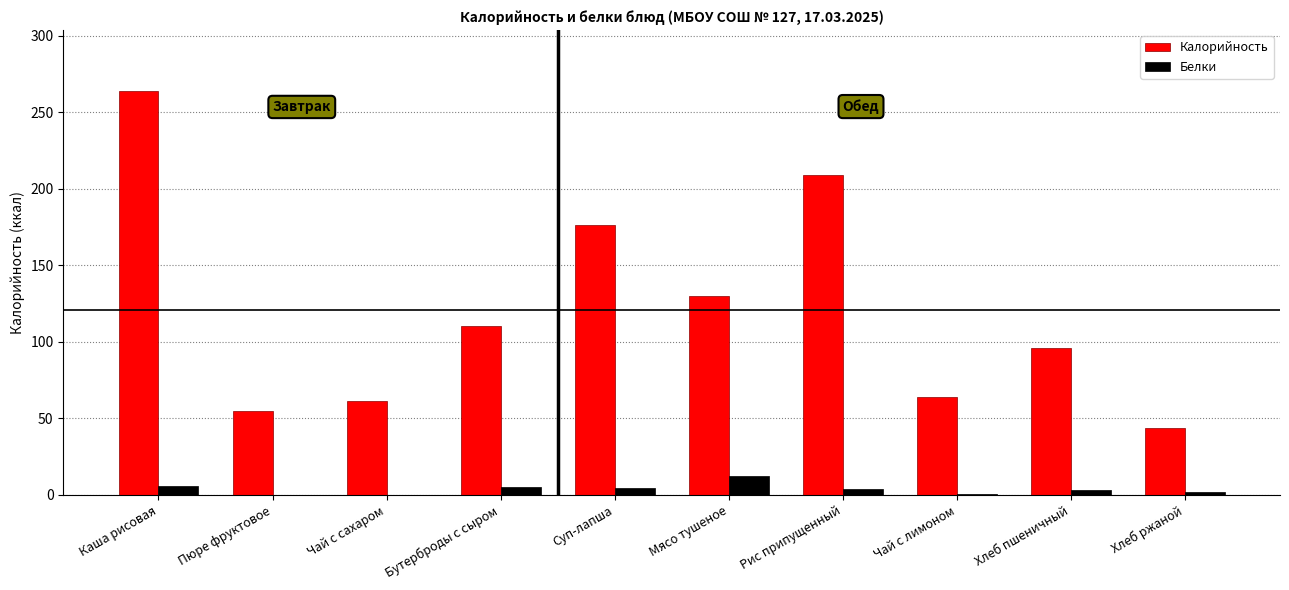

Between Пюре фруктовое and Мясо тушеное, which series saw the biggest shift?

Калорийность